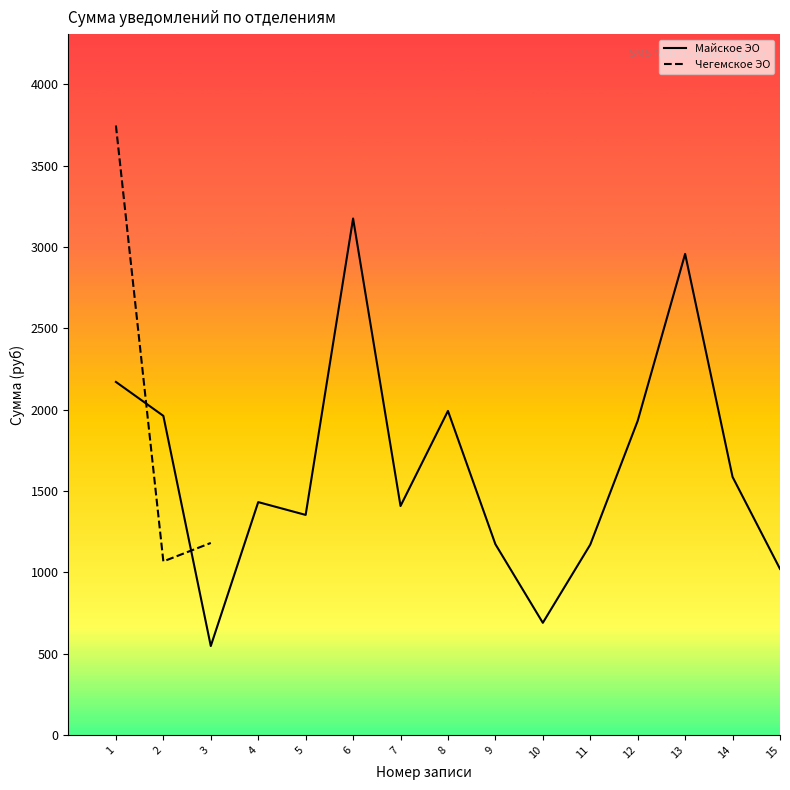

The chart shows a value of 1170.2 at 11. True or false?

True